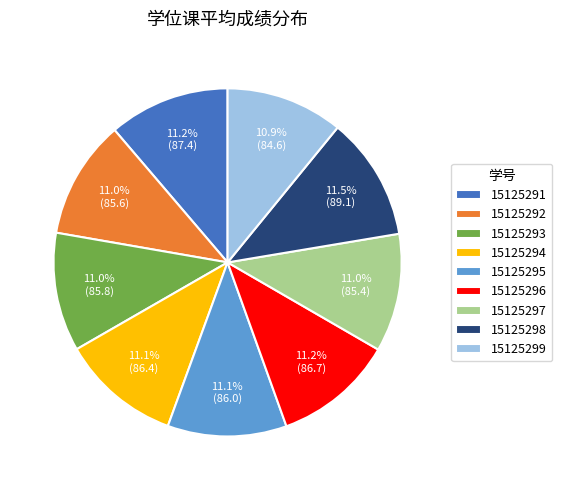

To the nearest percent, what percentage of the pie is 15125299?

11%